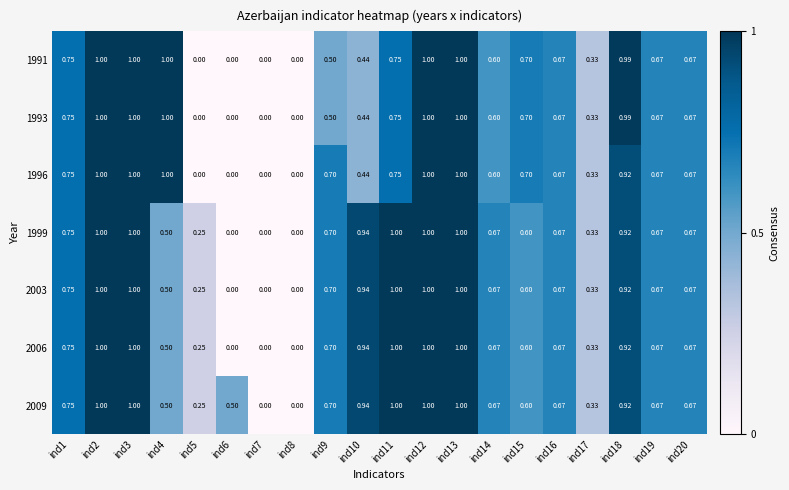

How many data points in 1999 are above 0?

17